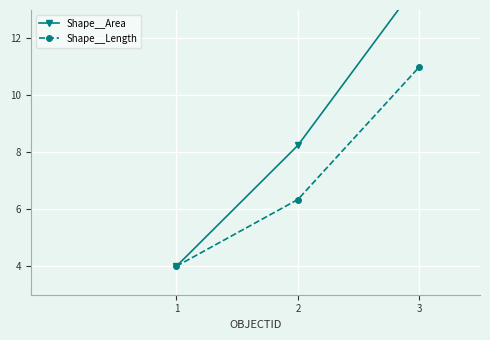

What is the sum of the Shape__Area values at 3 and 2?

22.2